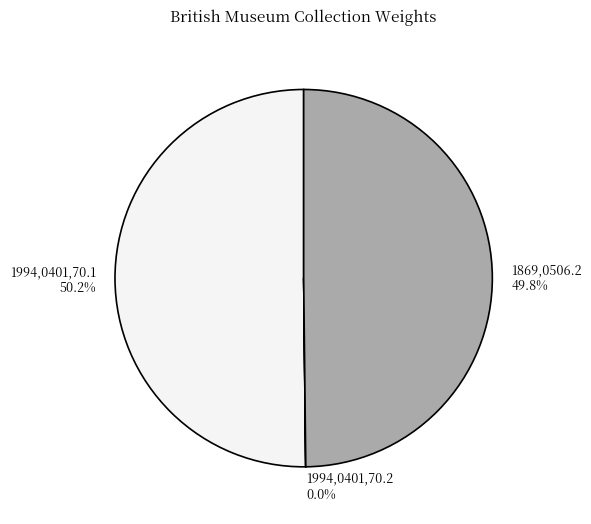

Approximately how many times larger is the value at 1869,0506.2 compared to 1994,0401,70.1?

1.0